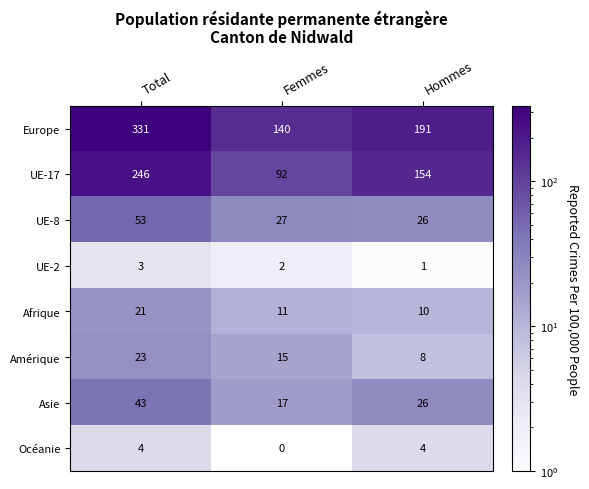

Which series changed the most between Total and Femmes?

Europe